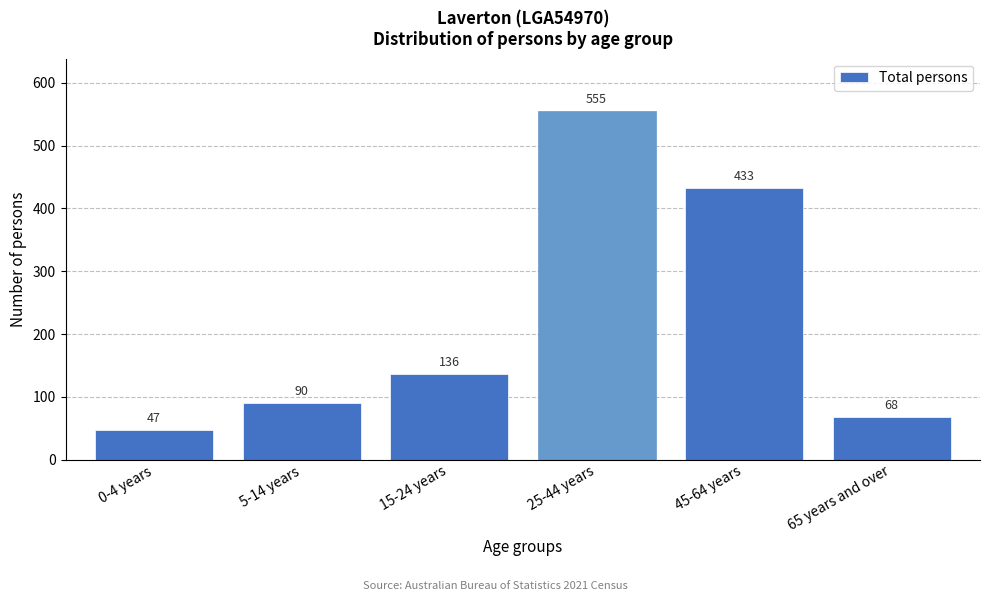

Reading left to right, list all the values displayed in this chart.

47	90	136	555	433	68